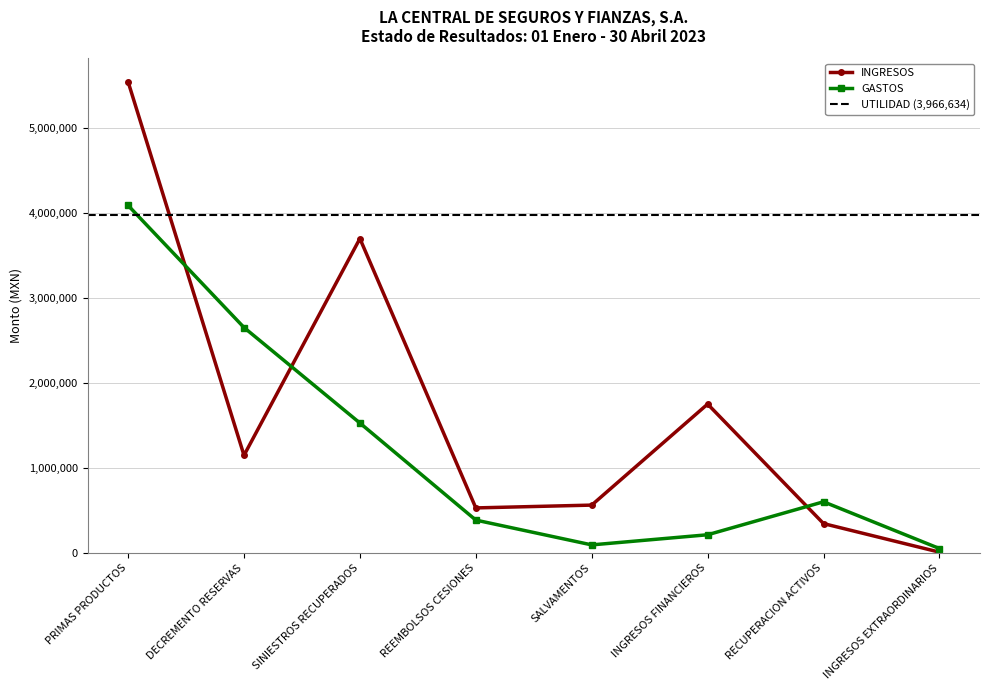

Rank the categories by INGRESOS value from highest to lowest.

PRIMAS PRODUCTOS, SINIESTROS RECUPERADOS, INGRESOS FINANCIEROS, DECREMENTO RESERVAS, SALVAMENTOS, REEMBOLSOS CESIONES, RECUPERACION ACTIVOS, INGRESOS EXTRAORDINARIOS